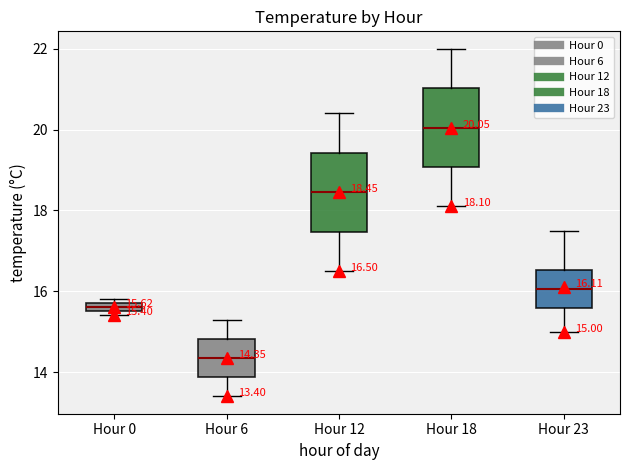

Which box's median line is the highest?

Hour 18